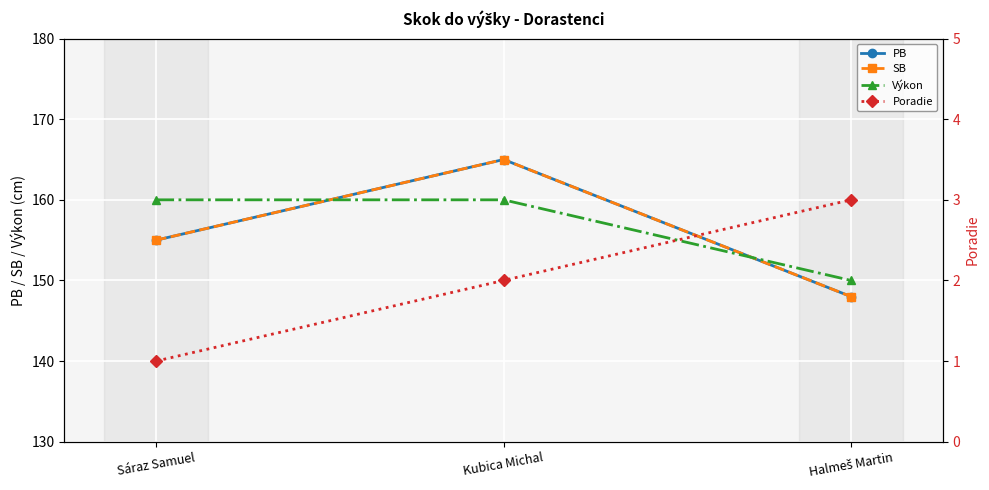

What is the total value across all series at Sáraz Samuel?

471